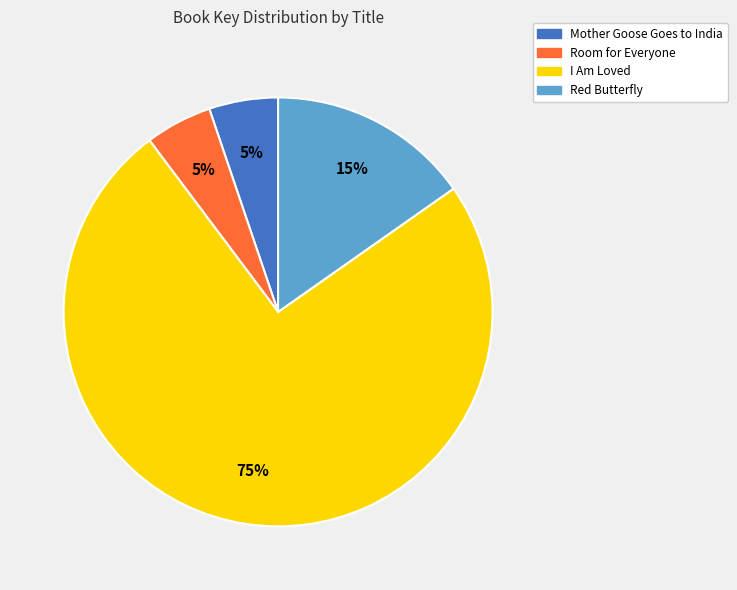

True or false: I Am Loved accounts for 63% of the total.

False